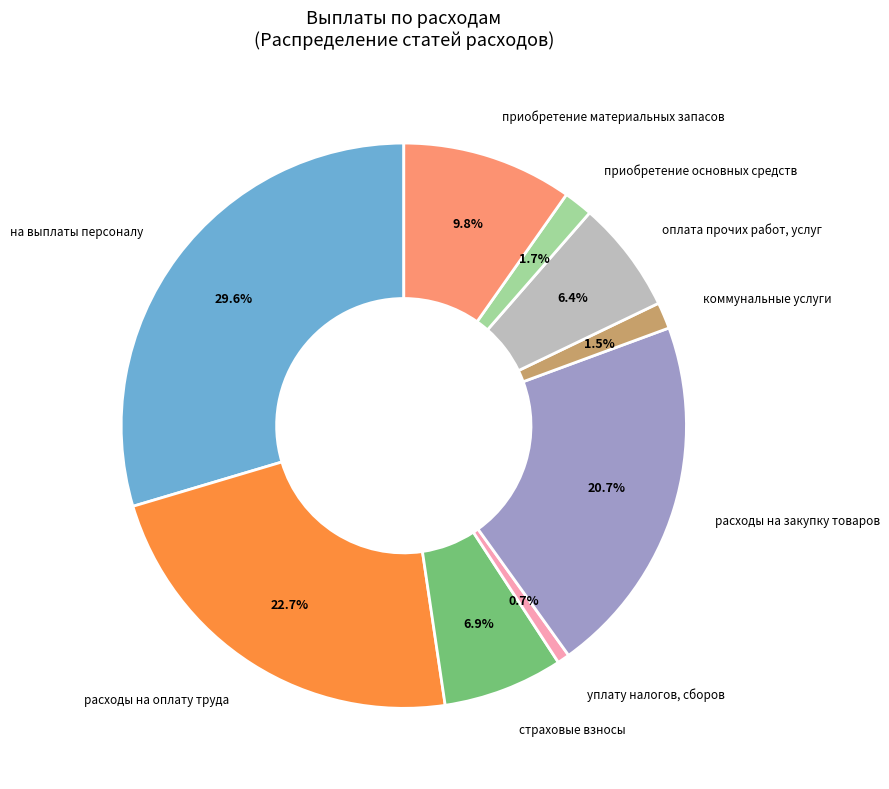

What percentage is the приобретение основных средств slice, to the nearest percent?

2%